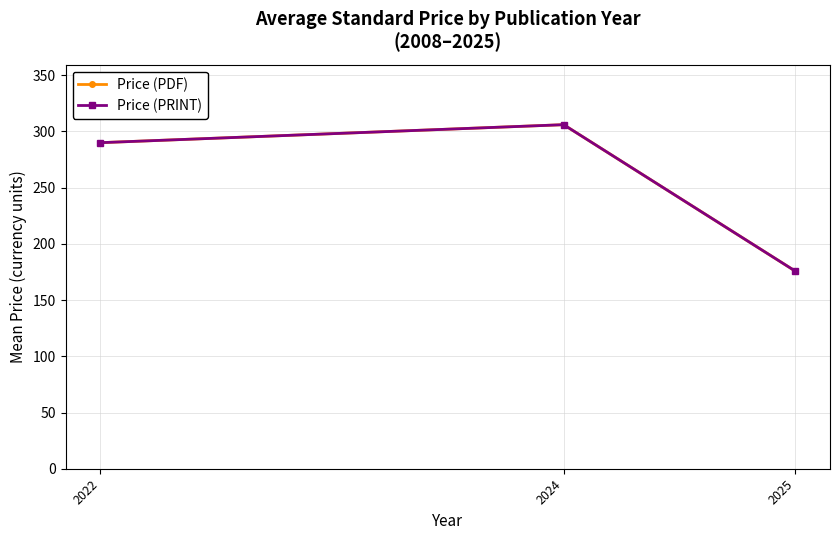

Reading right to left, what are all the values shown in this chart?

Price (PDF): 175.8	306.0	290.0
Price (PRINT): 175.8	306.0	290.0